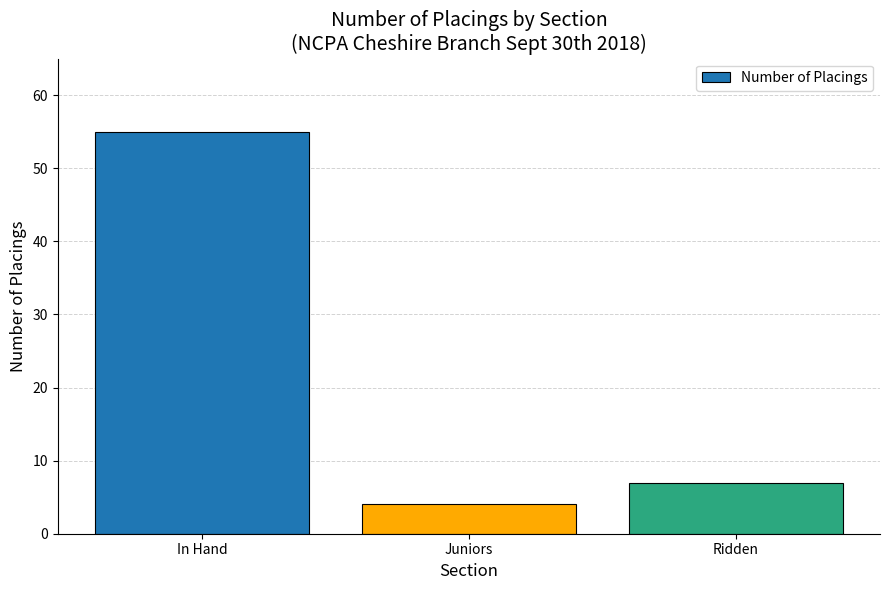

Is it true that the value at Ridden is 2?

False